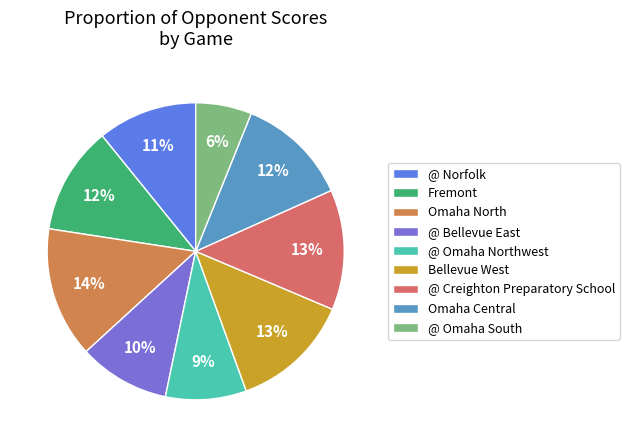

Rank the categories by value from highest to lowest.

Omaha North, Bellevue West, @ Creighton Preparatory School, Omaha Central, Fremont, @ Norfolk, @ Bellevue East, @ Omaha Northwest, @ Omaha South